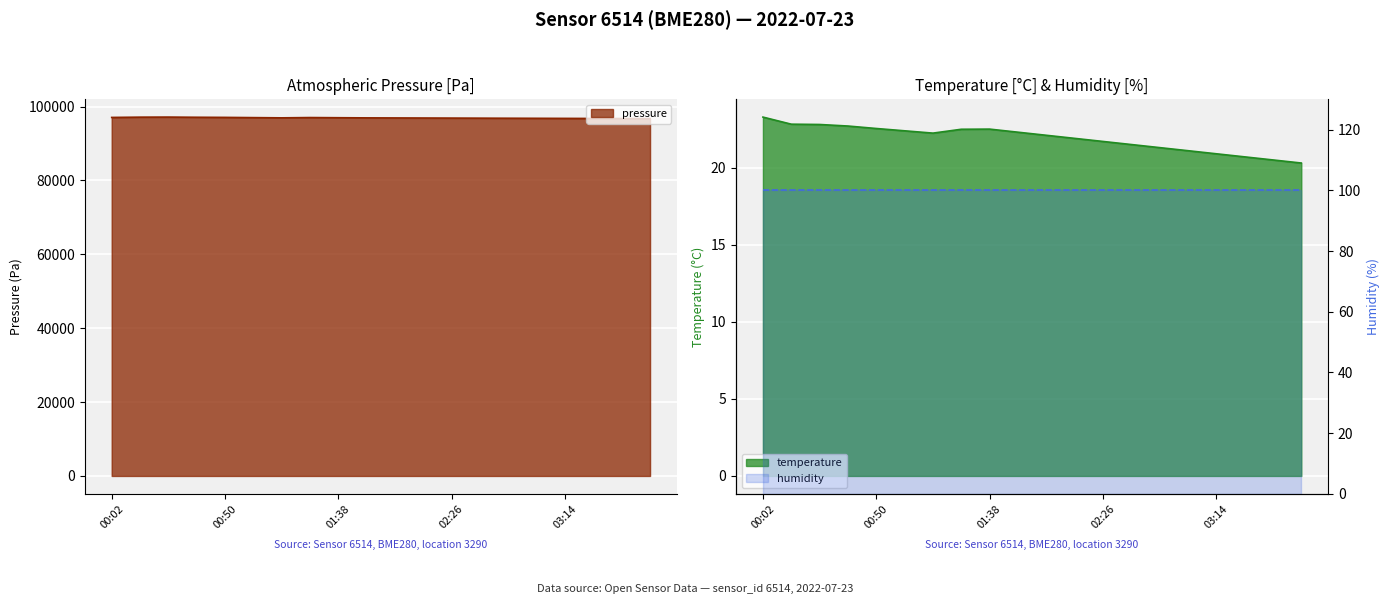

The temperature series shows 29.2 at 01:02. True or false?

False